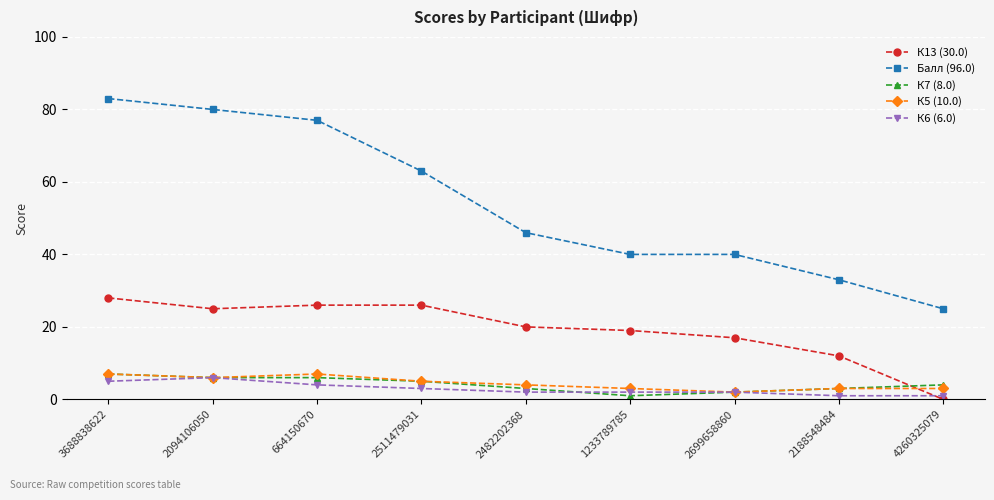

True or false: Балл (96.0) and К13 (30.0) cross at least once.

False